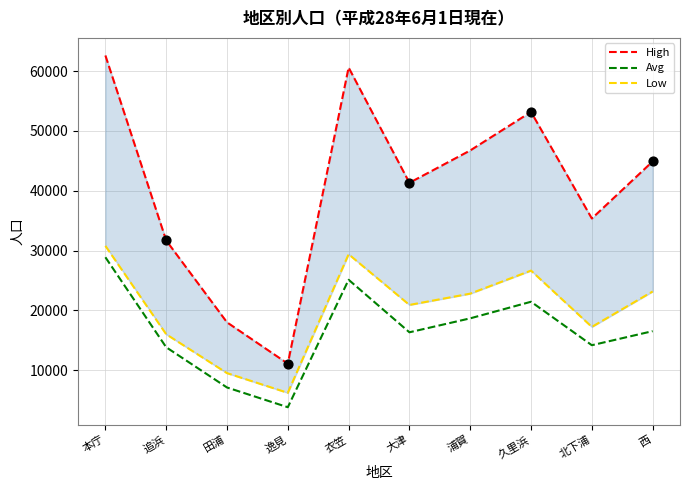

What is the total value across all series at 久里浜?

101291